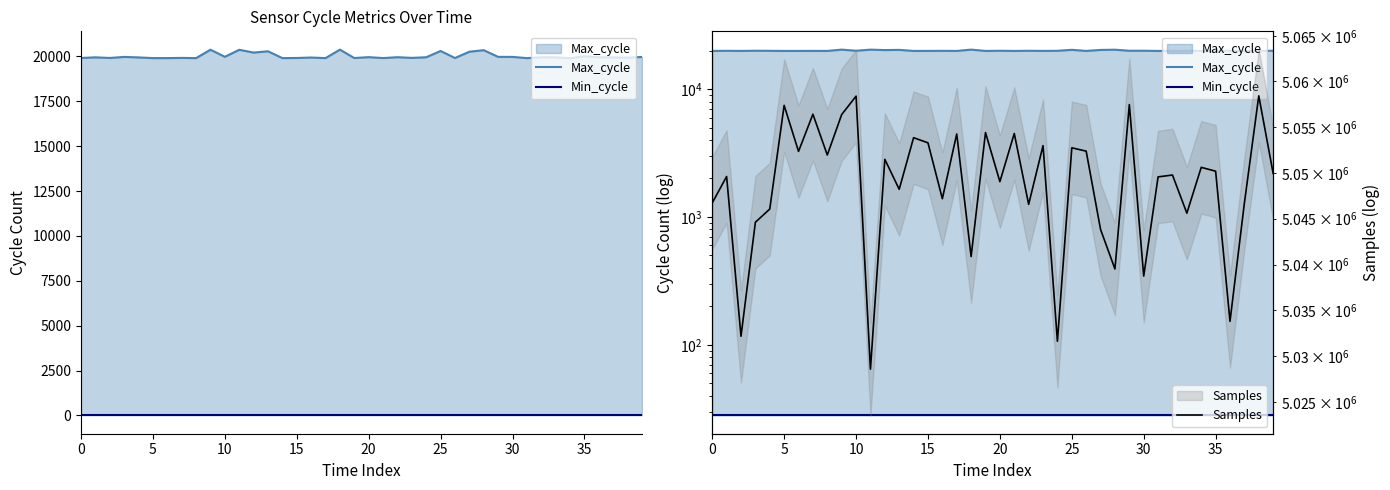

How many data points in Samples are above 5049942?

19